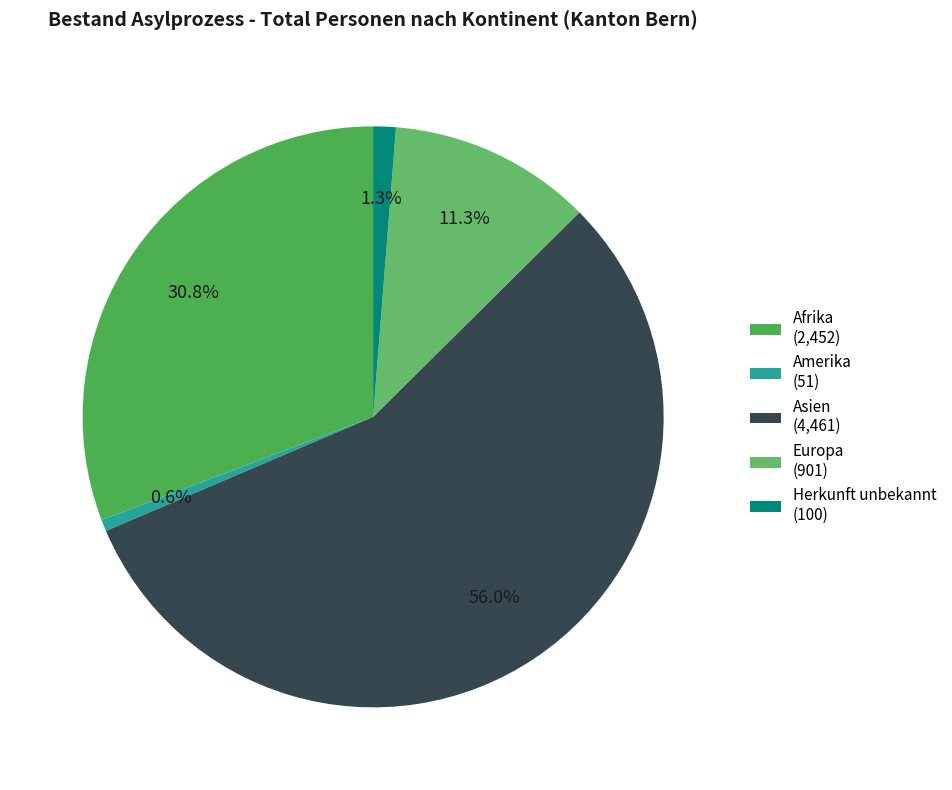

Rank the categories by value from lowest to highest.

Amerika, Herkunft unbekannt, Europa, Afrika, Asien